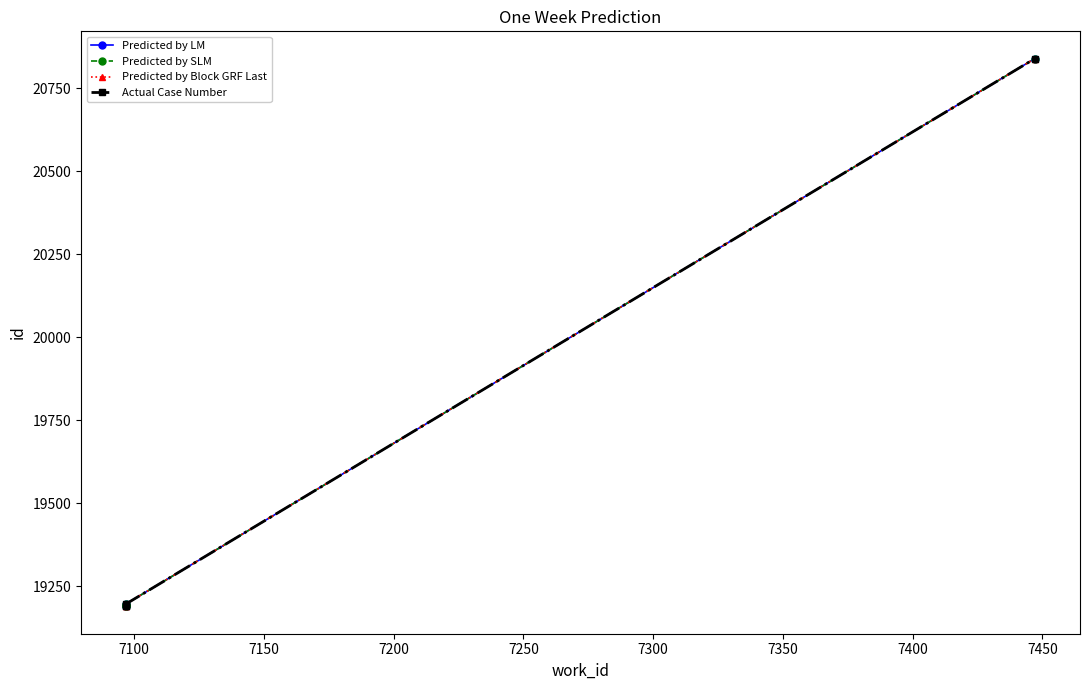

True or false: Actual Case Number and Predicted by LM intersect in this chart.

False